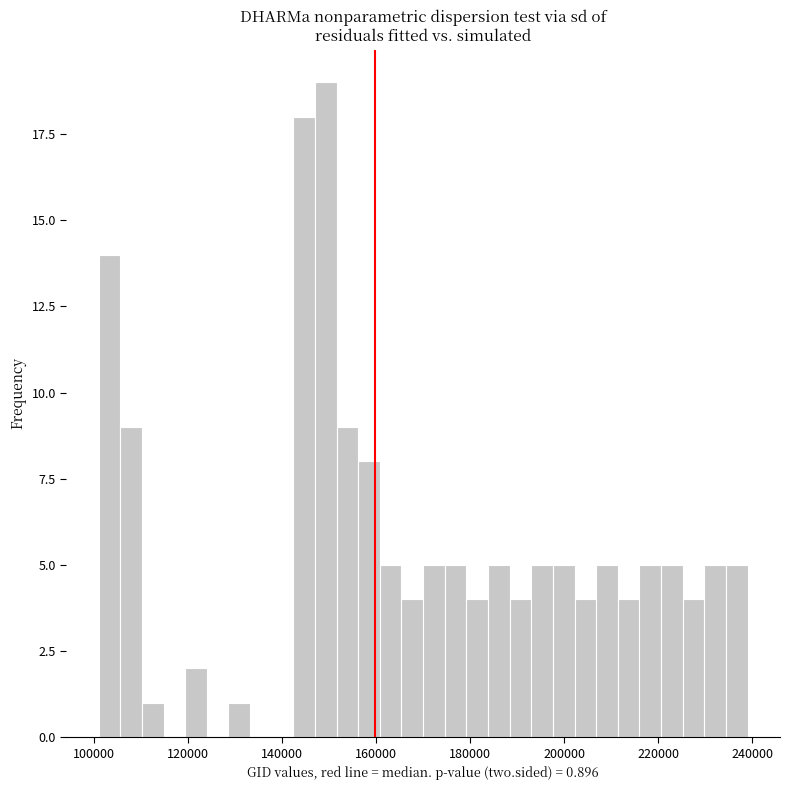

Read against the x-axis, roughly where is the centre of the tallest bar?

150000